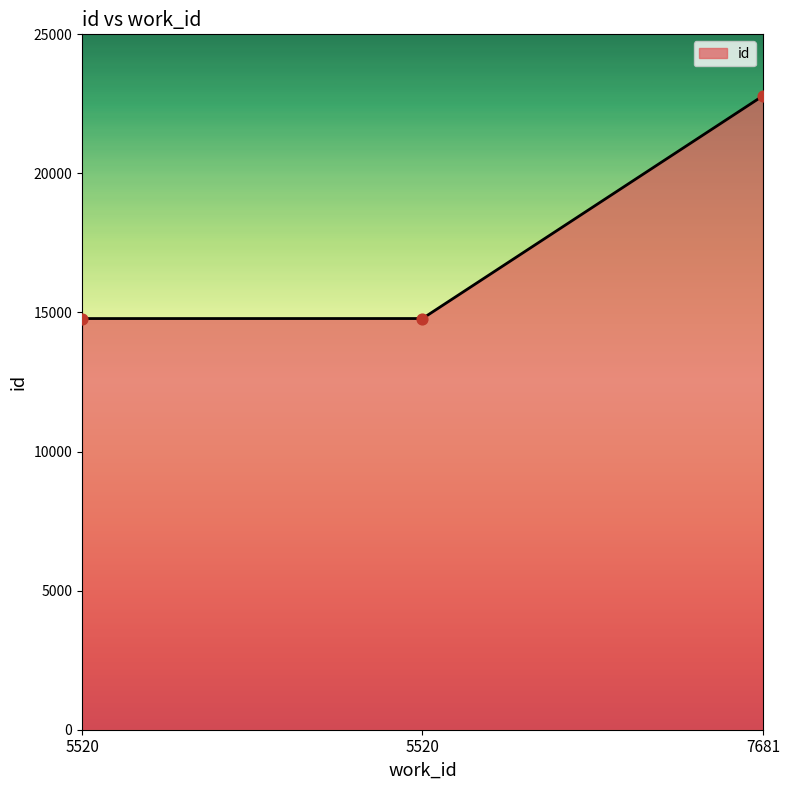

How many values are below 14783?

1